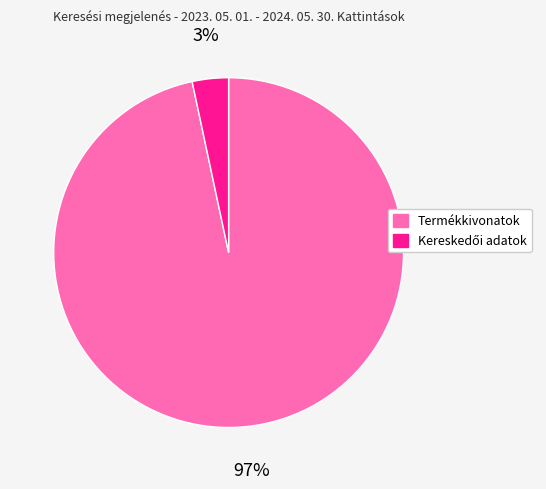

Which slice represents more than half of the pie?

Termékkivonatok